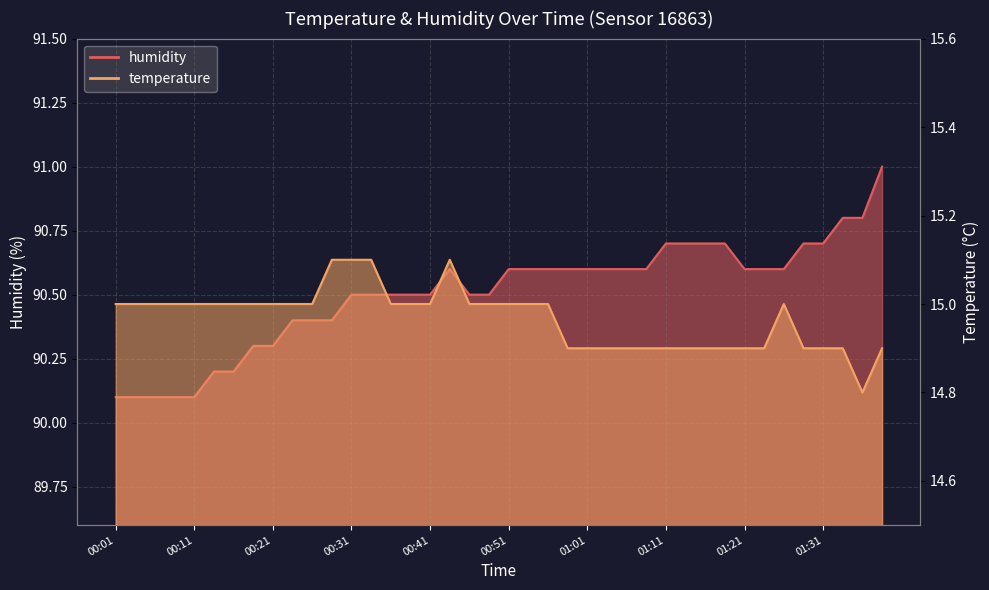

What is the sum of all temperature values?

598.7